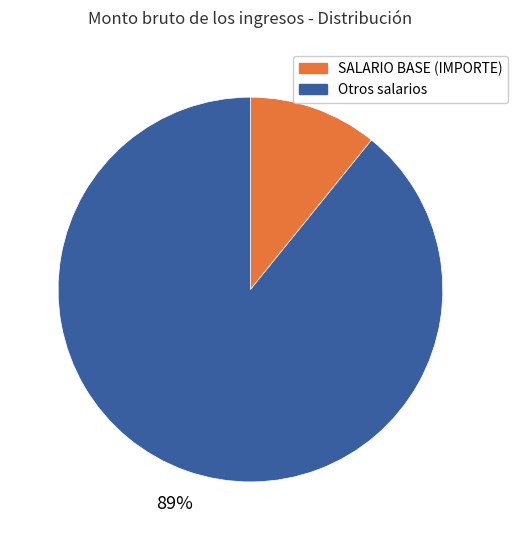

How many slices are in this pie chart?

2